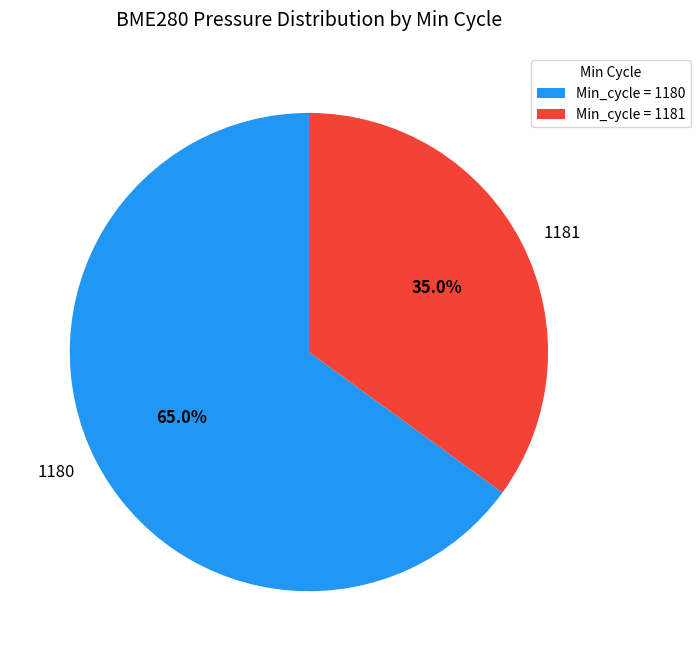

What portion of the pie excludes 1180?

35.0%